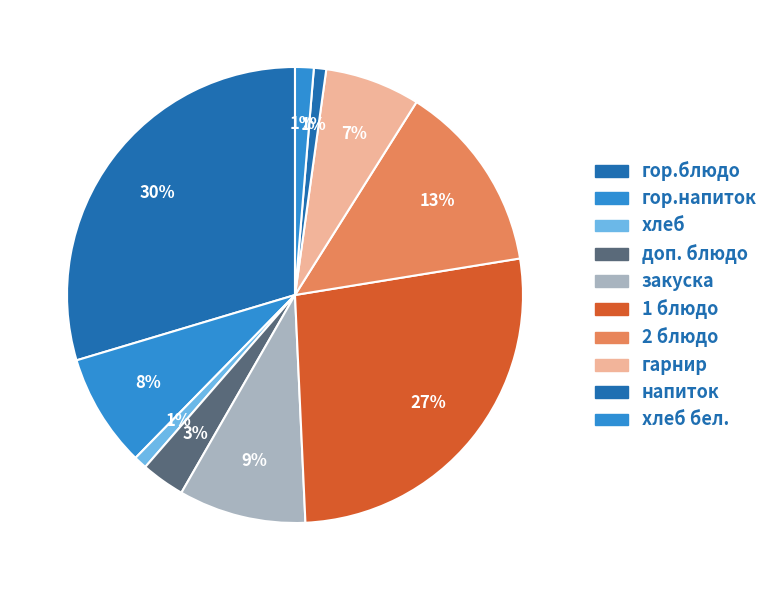

Count the number of slices in the pie.

10